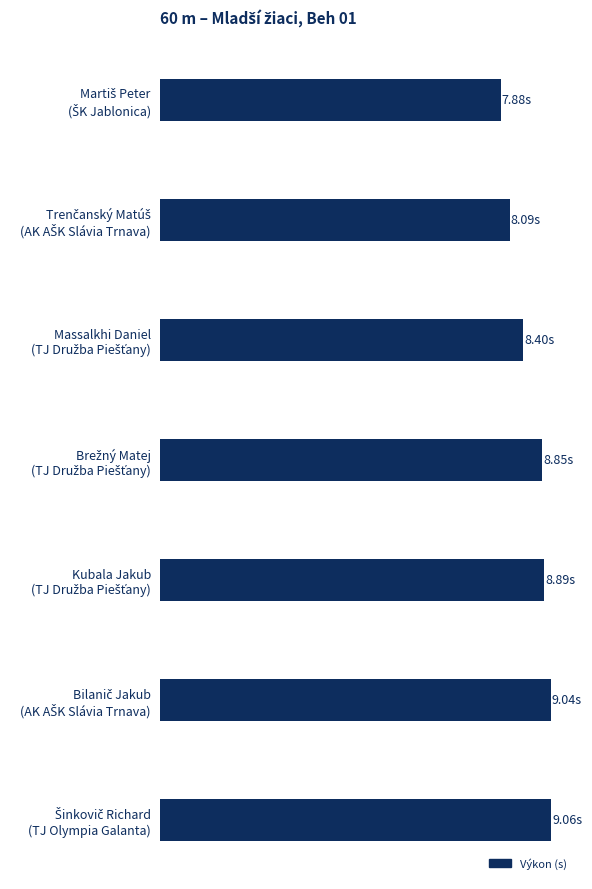

What is the minimum value shown in the chart?

7.9